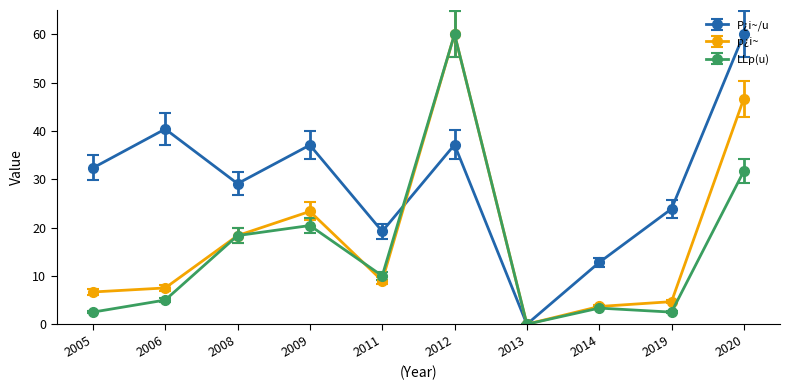

Reading right to left, what are all the values shown in this chart?

P¿i~/u: 2020=60.0	2019=23.9	2014=12.8	2013=0.0	2012=37.1	2011=19.2	2009=37.1	2008=29.1	2006=40.4	2005=32.3
p¿i~: 2020=46.7	2019=4.7	2014=3.7	2013=0.0	2012=60.0	2011=9.0	2009=23.3	2008=18.3	2006=7.5	2005=6.7
LLρ(u): 2020=31.7	2019=2.5	2014=3.3	2013=0.0	2012=60.0	2011=10.0	2009=20.4	2008=18.3	2006=5.0	2005=2.5